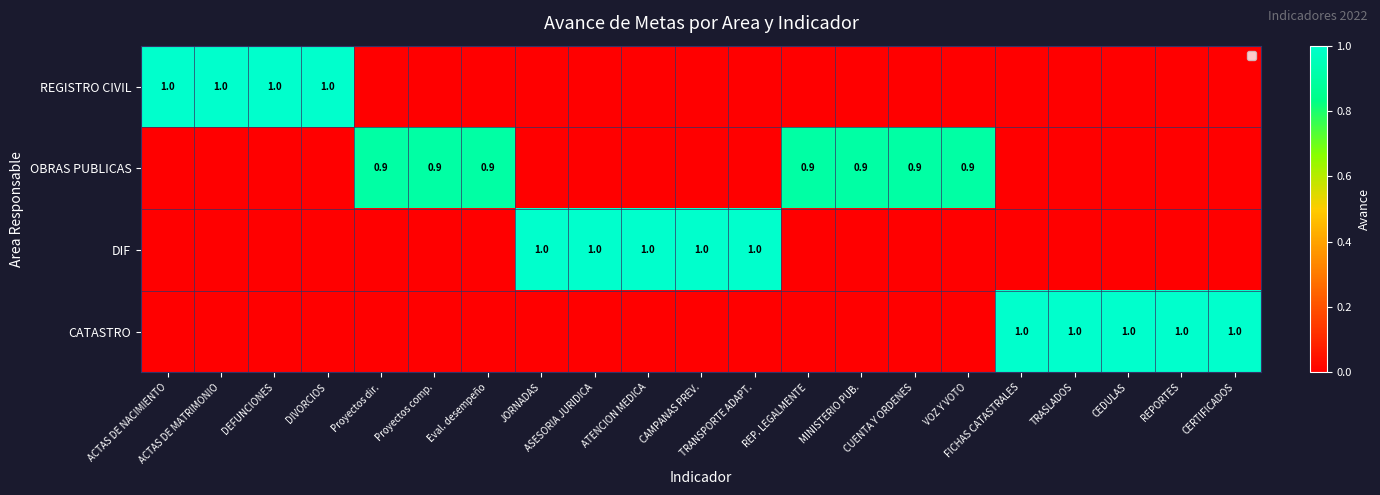

The REGISTRO CIVIL series shows 0.5 at CEDULAS. True or false?

False